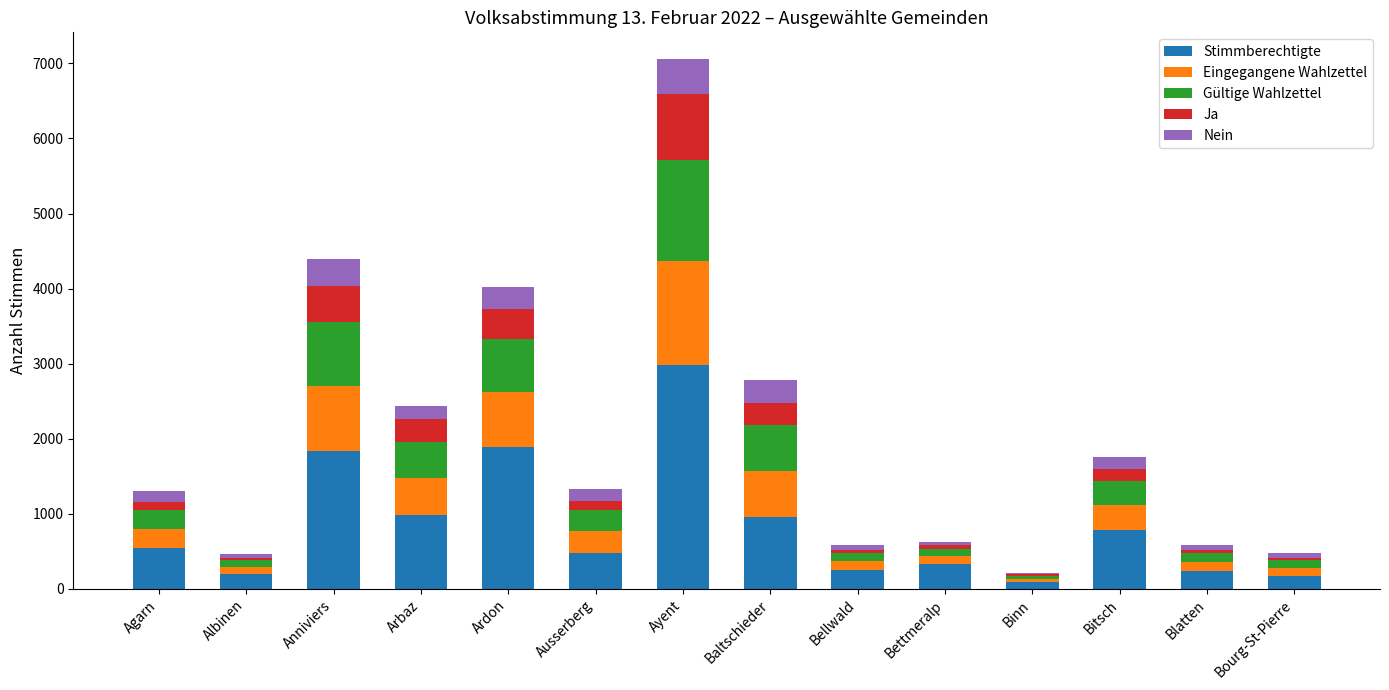

What is the highest value of the Stimmberechtigte series?

2984